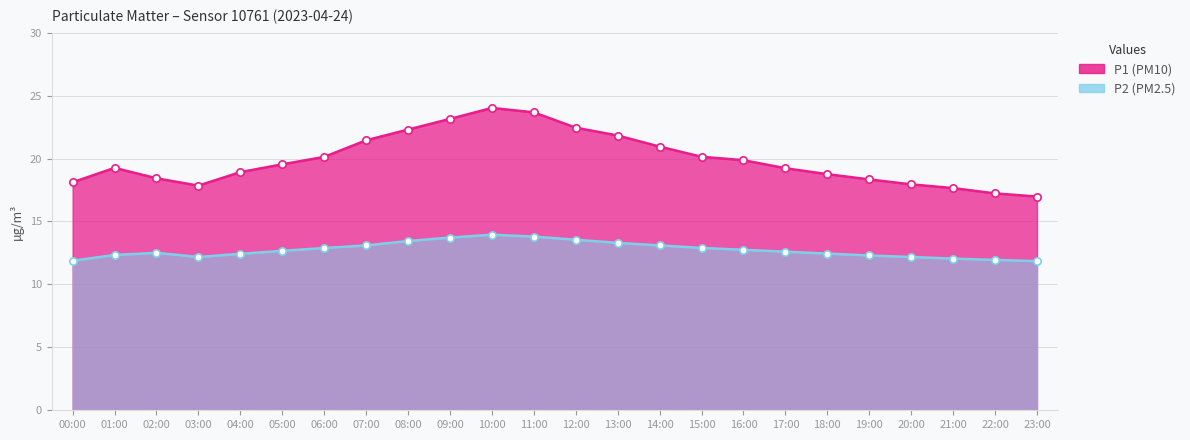

Is the value of P2 at 11:00 greater than the value of P1 at 20:00?

No